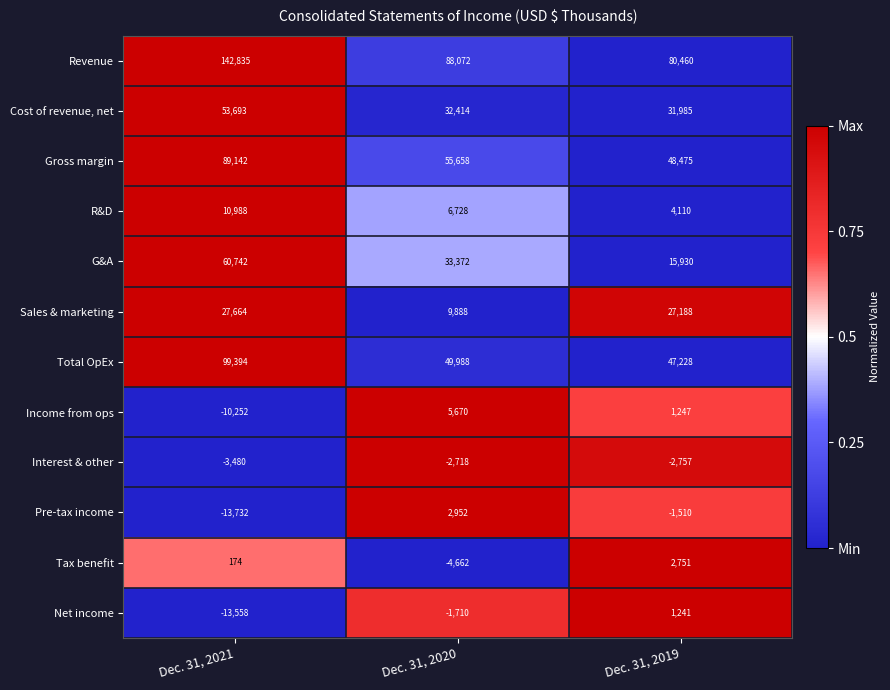

Rank the series by their maximum value, from lowest to highest.

Interest & other, Net income, Tax benefit, Pre-tax income, Income from ops, R&D, Sales & marketing, Cost of revenue, net, G&A, Gross margin, Total OpEx, Revenue